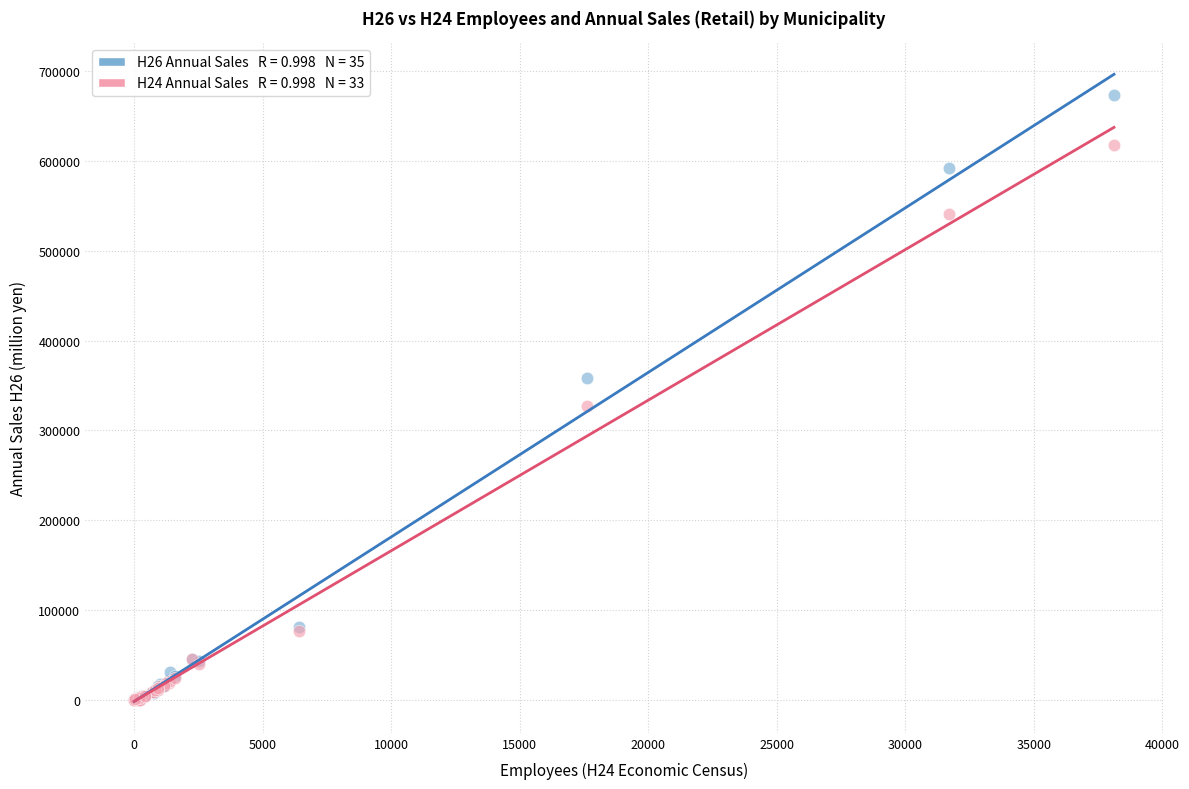

Across all series, what Y value is closest to 336919?

327639